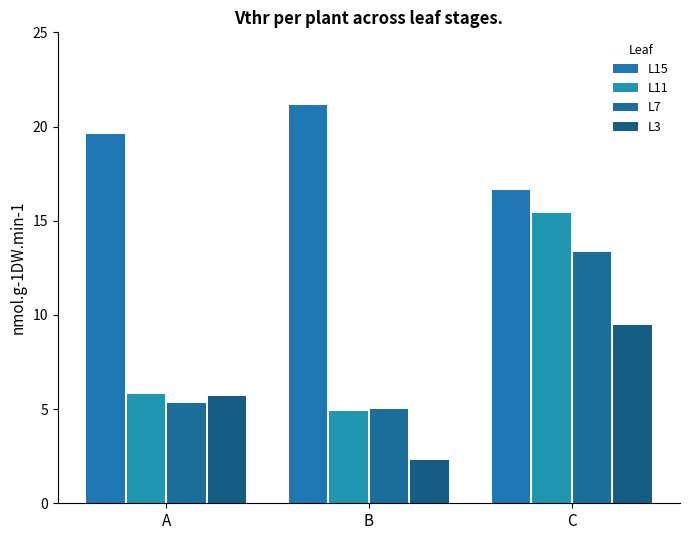

The L3 series shows 9.5 at C. True or false?

True